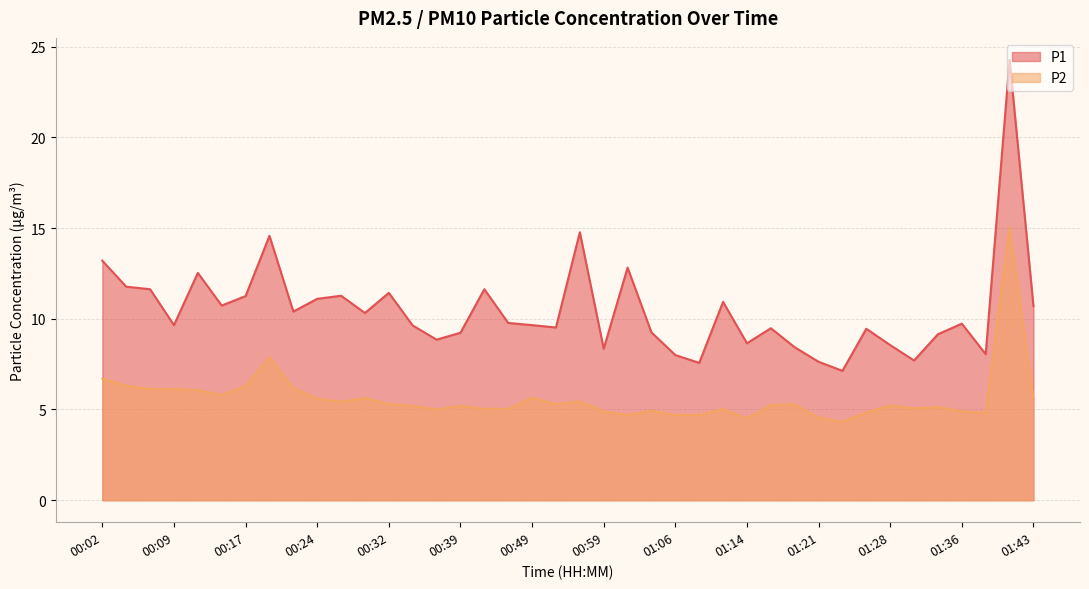

What is the total value across all series at 01:11?

16.0